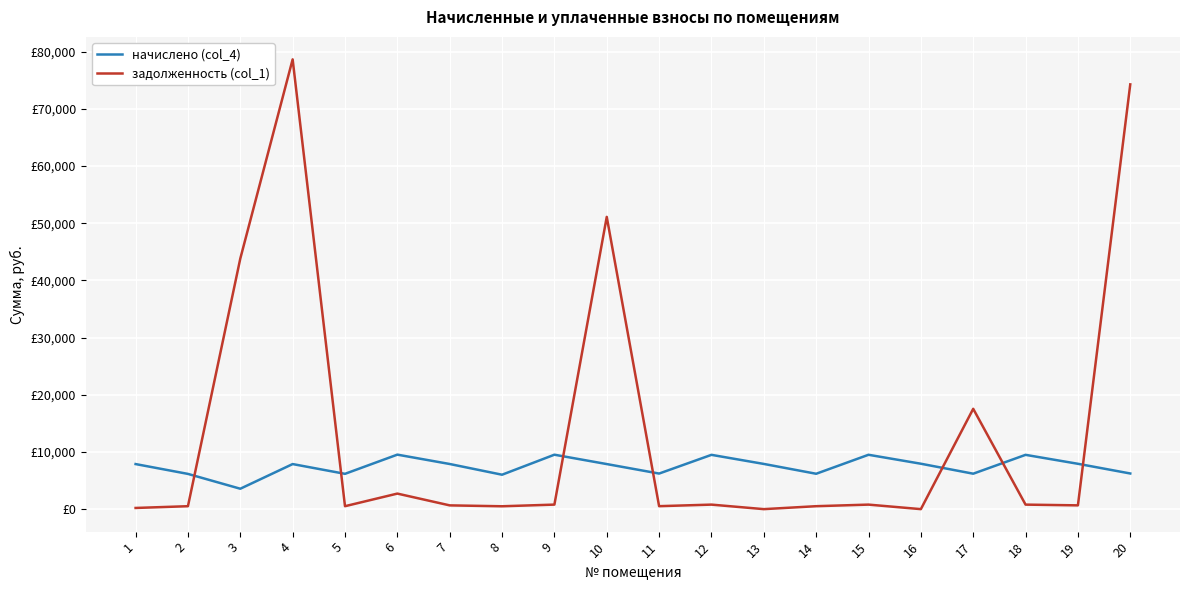

Does the chart have visible grid lines?

Yes